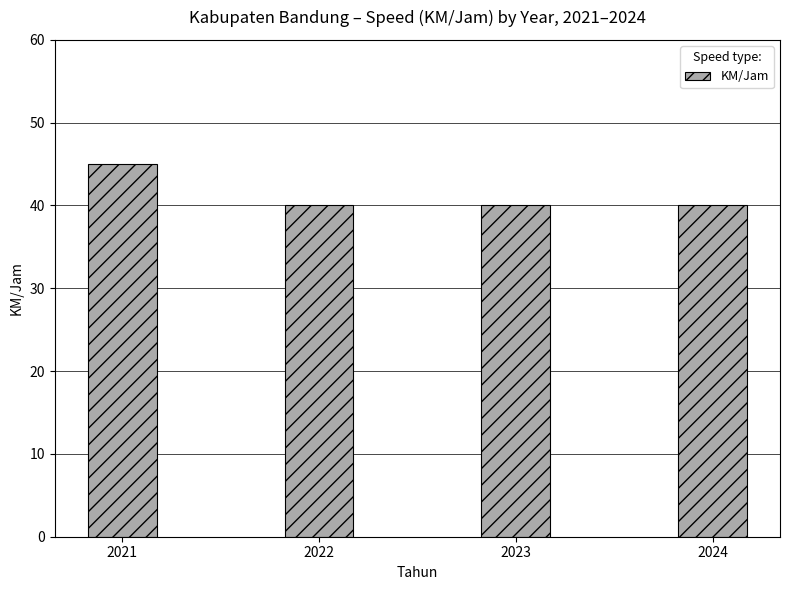

How many bars are there in total?

4